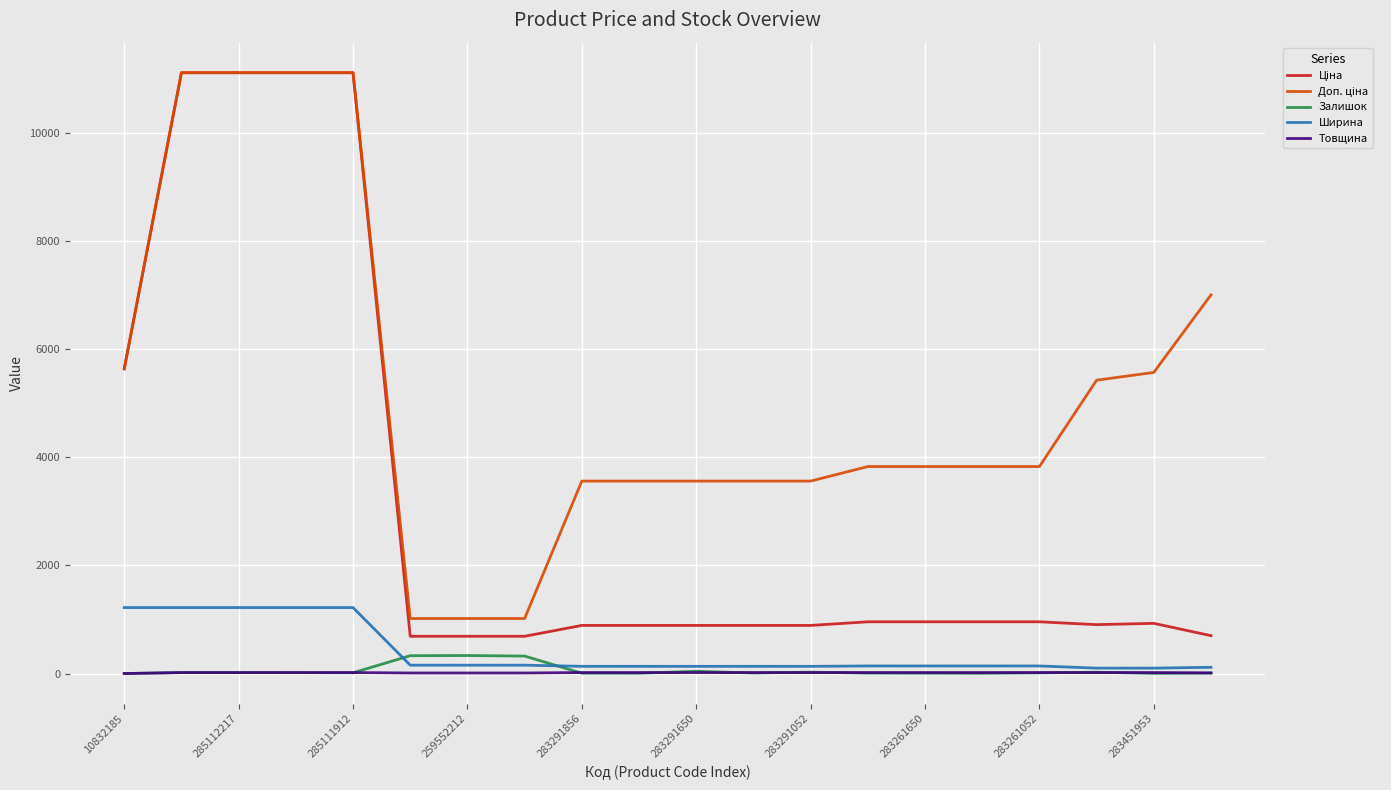

What is the maximum value shown in the chart?

11113.6